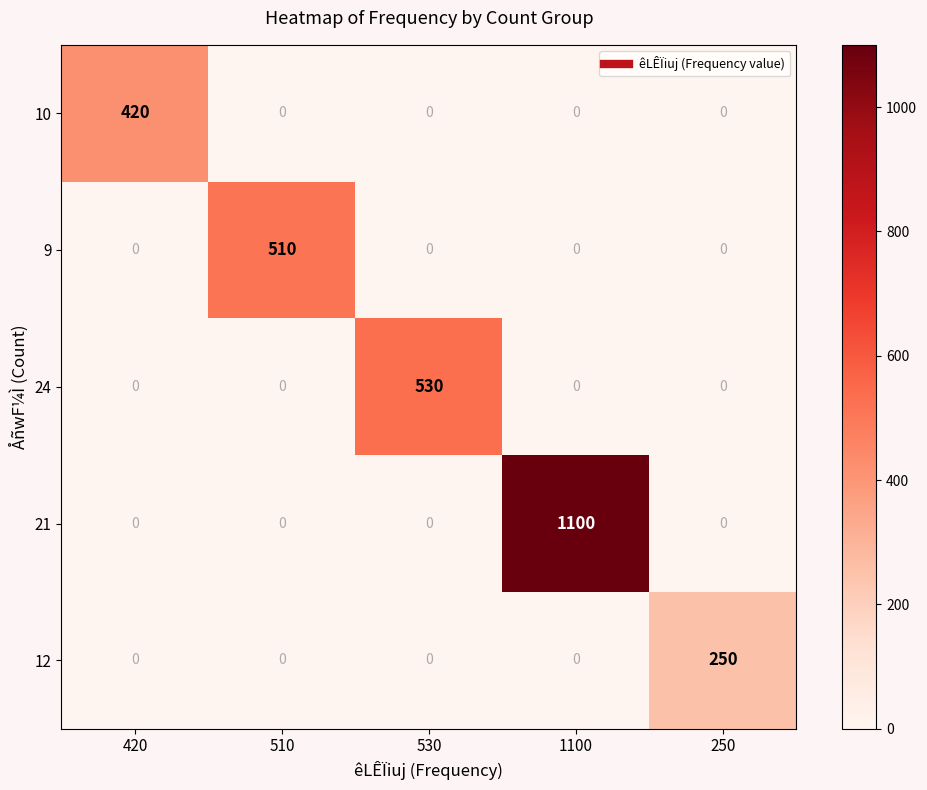

Is it true that 9 equals 148 at 510?

False